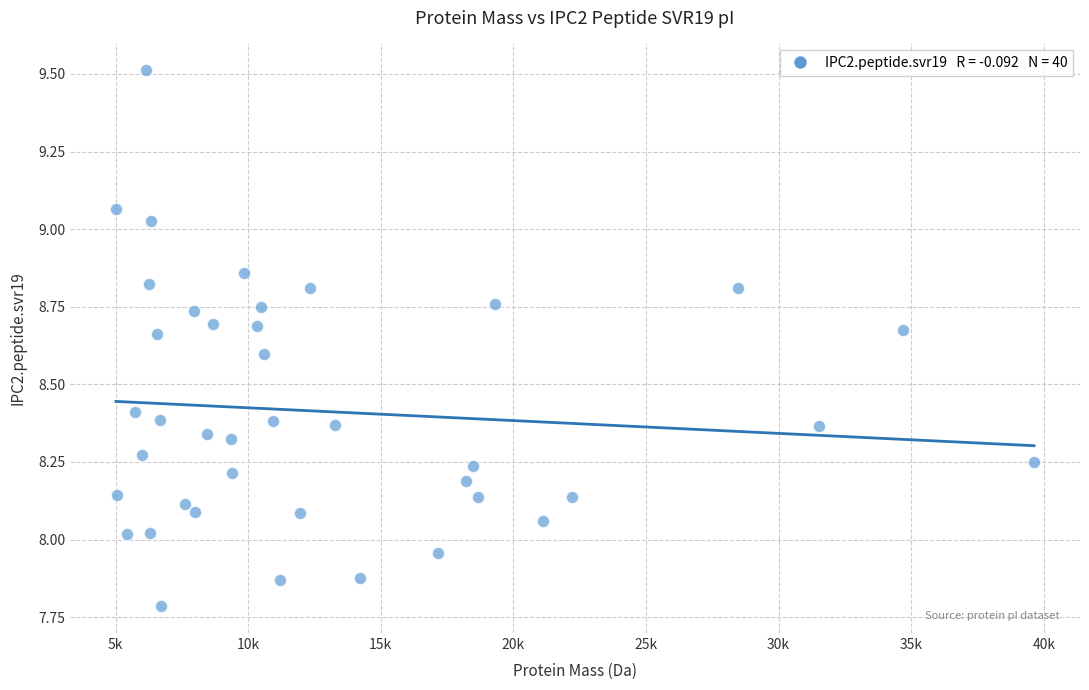

What is the range of X values (max minus min)?

34614.2